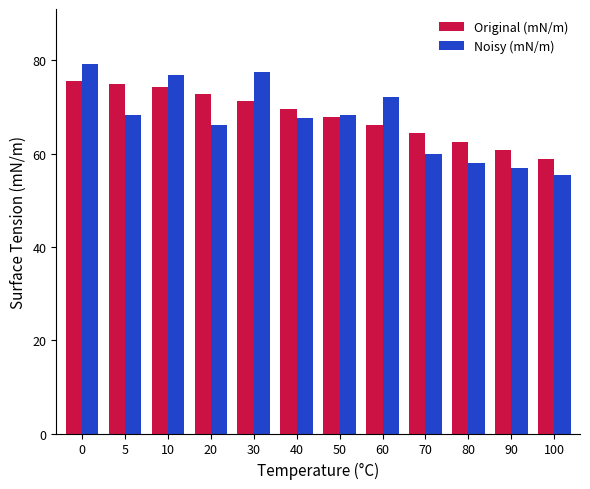

What is the difference between the maximum and minimum values in the Noisy (mN/m) series?

23.8